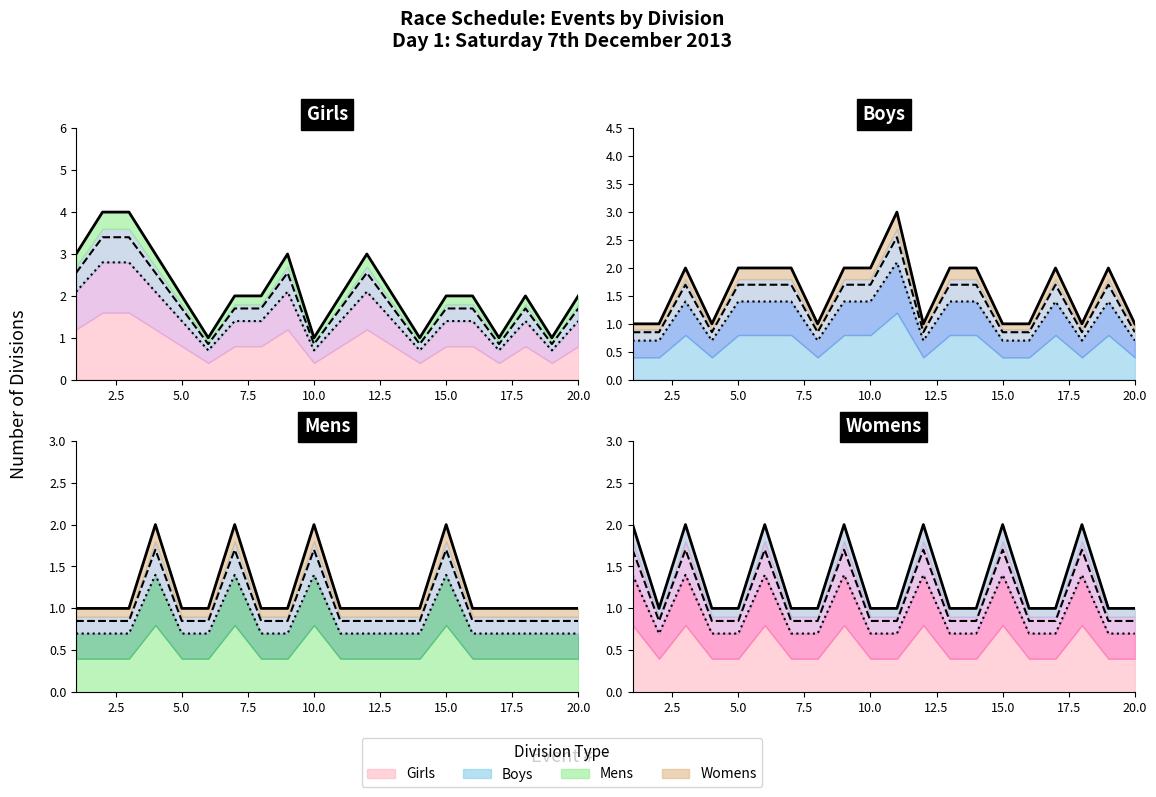

At which category is the sum across all series the highest?

3